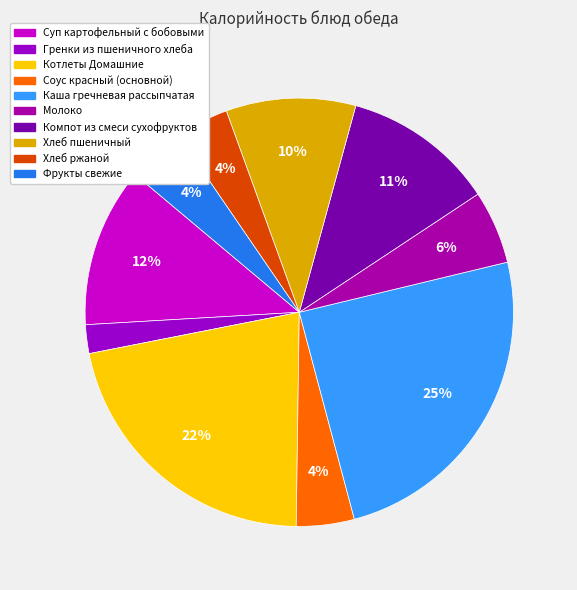

Does Молоко account for over 50% of the chart?

No